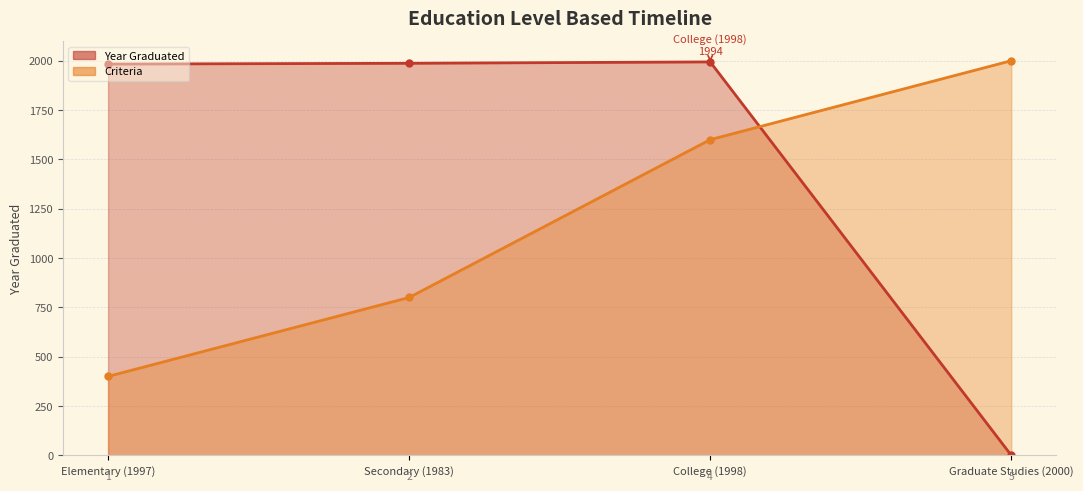

How many series are shown in this chart?

2